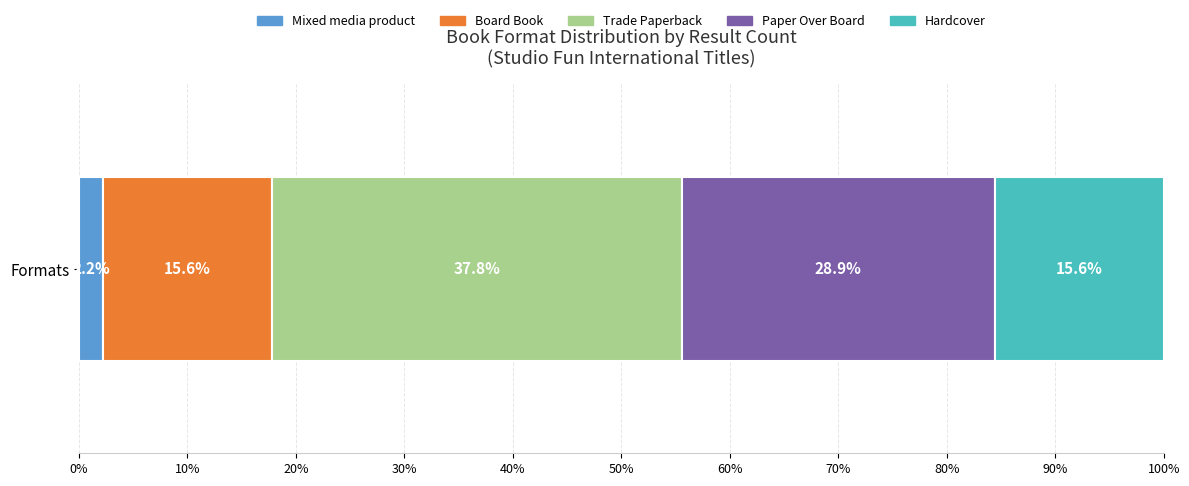

The value of Mixed media product at Formats is 2.2. True or false?

True